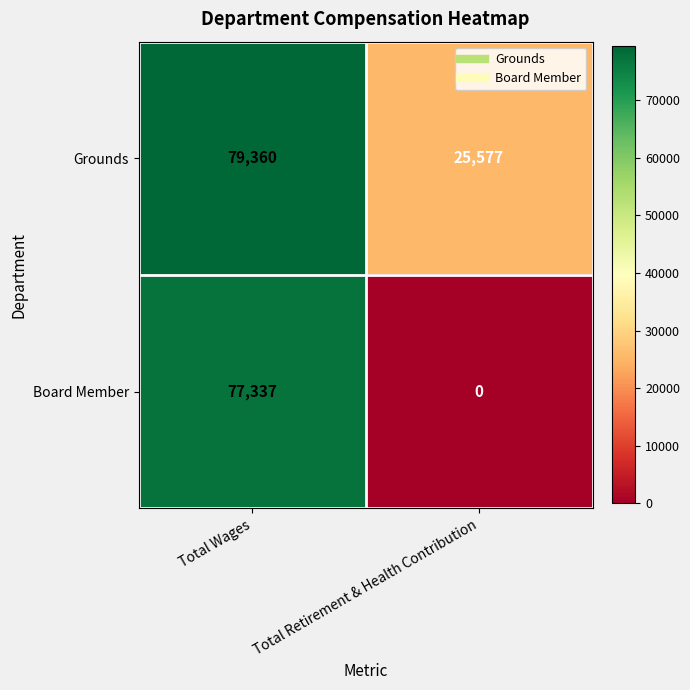

Reading right to left, transcribe all the data shown in this chart.

Grounds: Total Retirement & Health Contribution=25577	Total Wages=79360
Board Member: Total Retirement & Health Contribution=0	Total Wages=77337